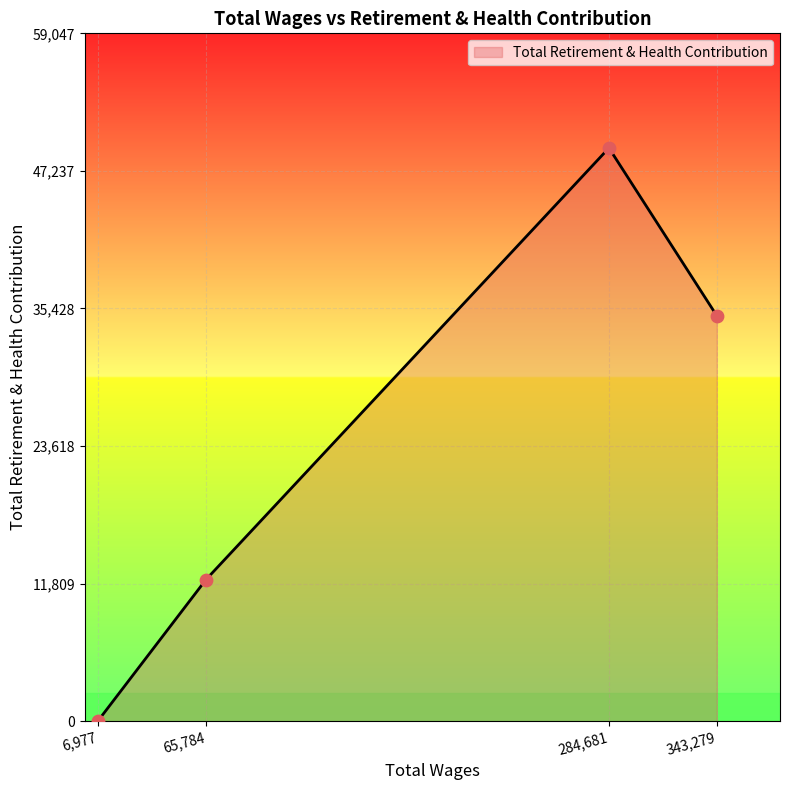

Between 65,784 and 343,279, which is larger?

343,279